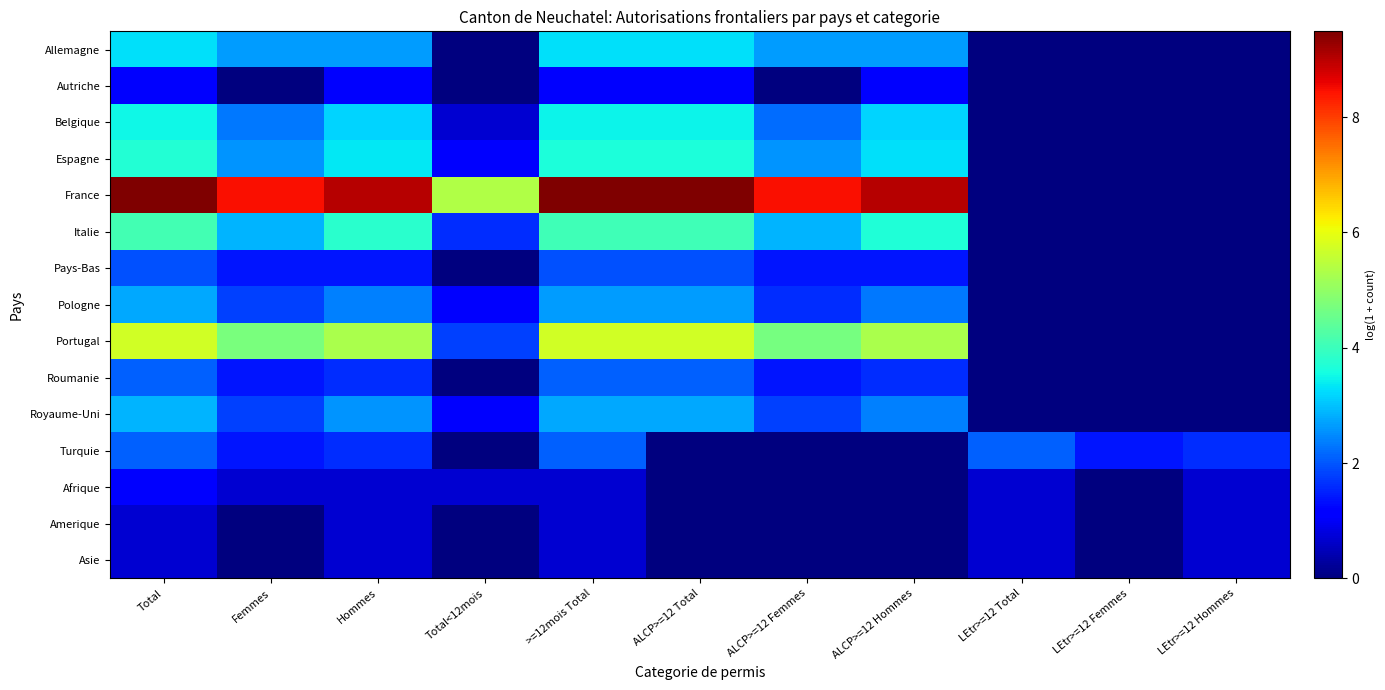

What is the difference between the highest and lowest values at LEtr>=12 Total?

2.1